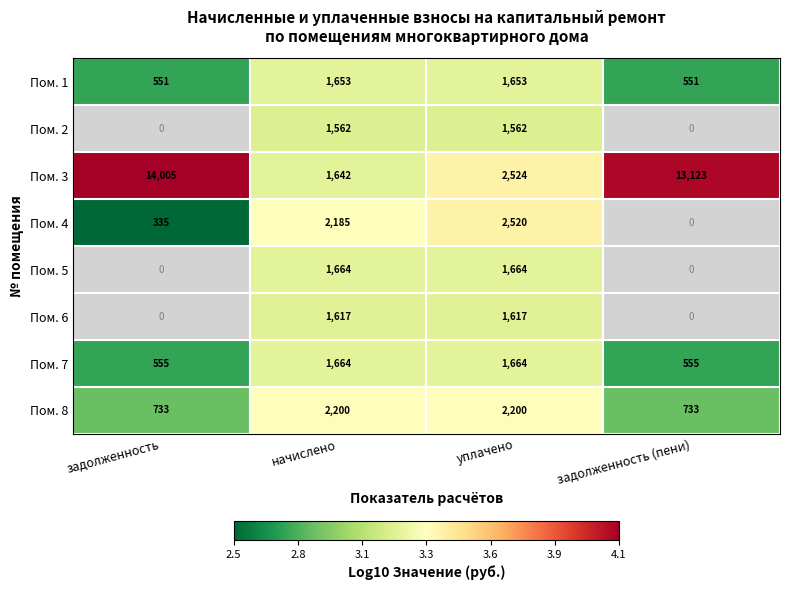

What value does the Пом. 8 series have at уплачено, to the nearest 100?

2200